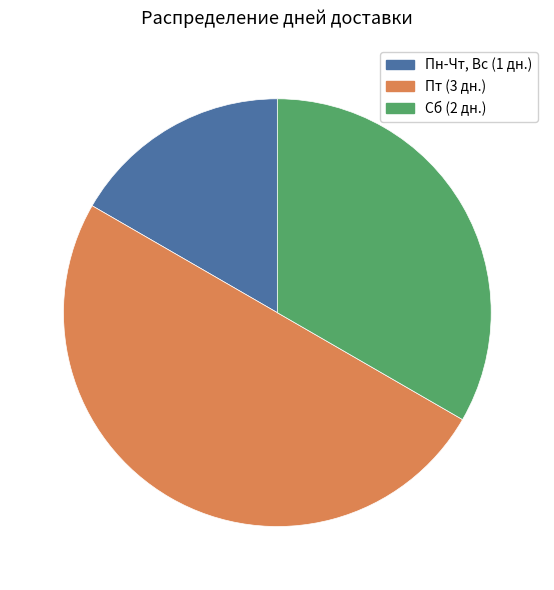

Approximately how many times larger is the value at Сб compared to Пн-Чт, Вс?

2.0